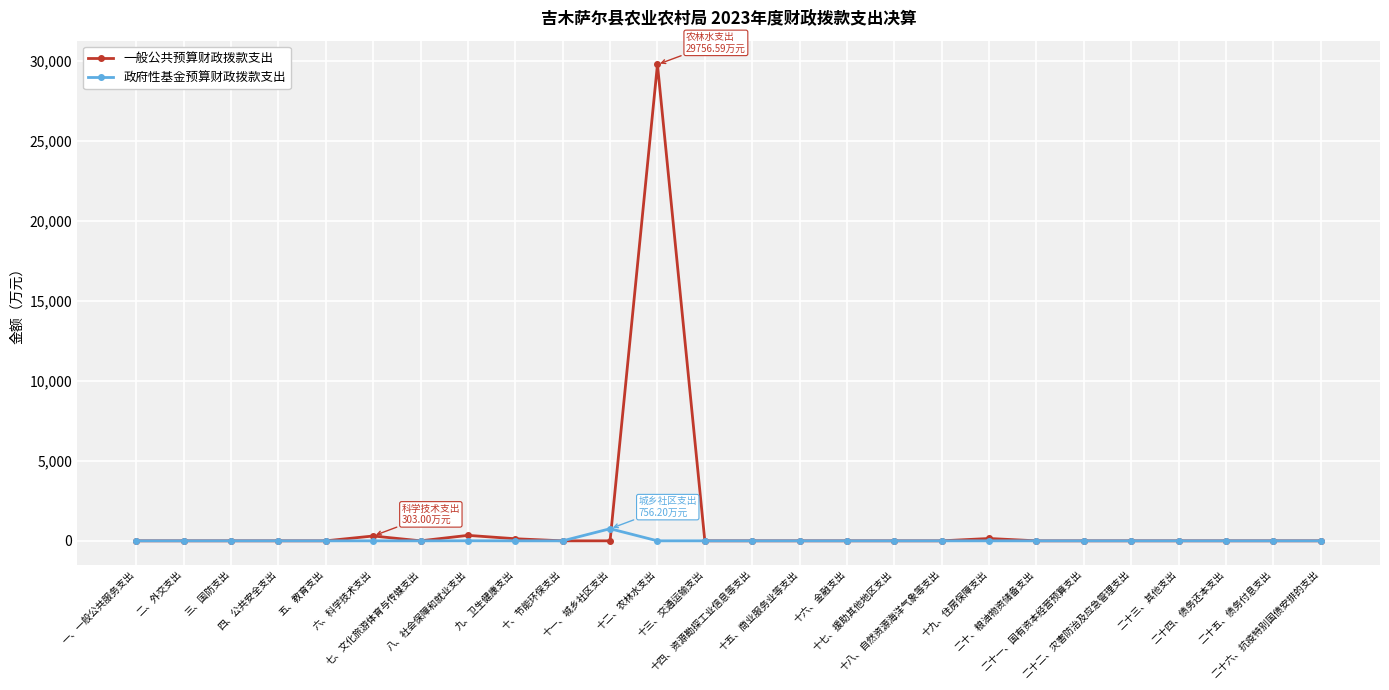

List the series in order of their peak value, lowest first.

政府性基金预算财政拨款支出, 一般公共预算财政拨款支出